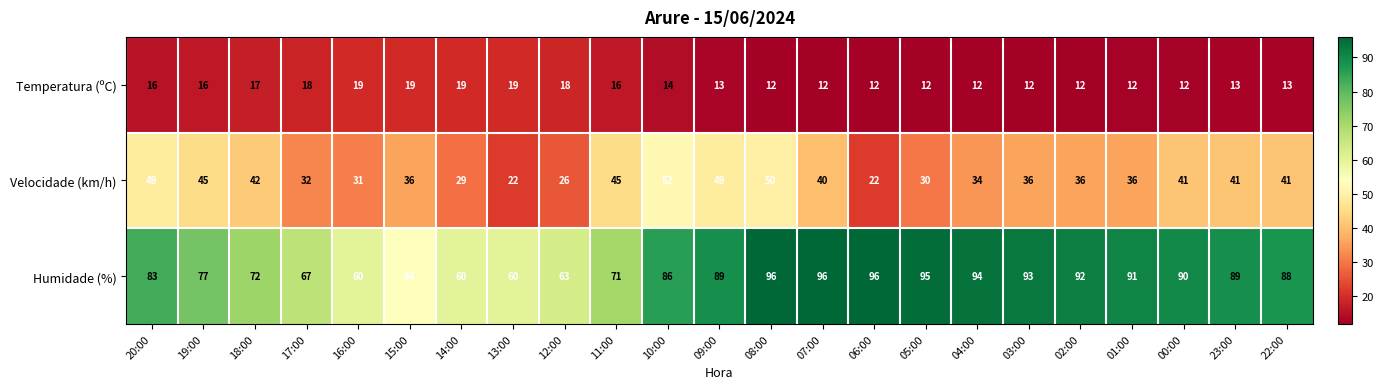

At which label does Velocidade (km/h) reach its peak?

10:00